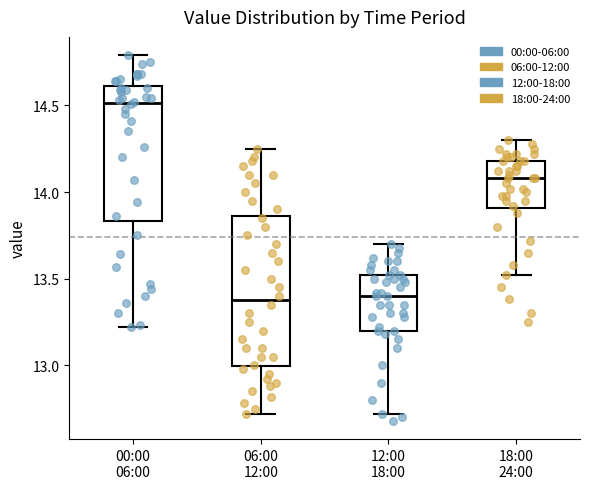

Which box's median line is the highest?

00:00 06:00